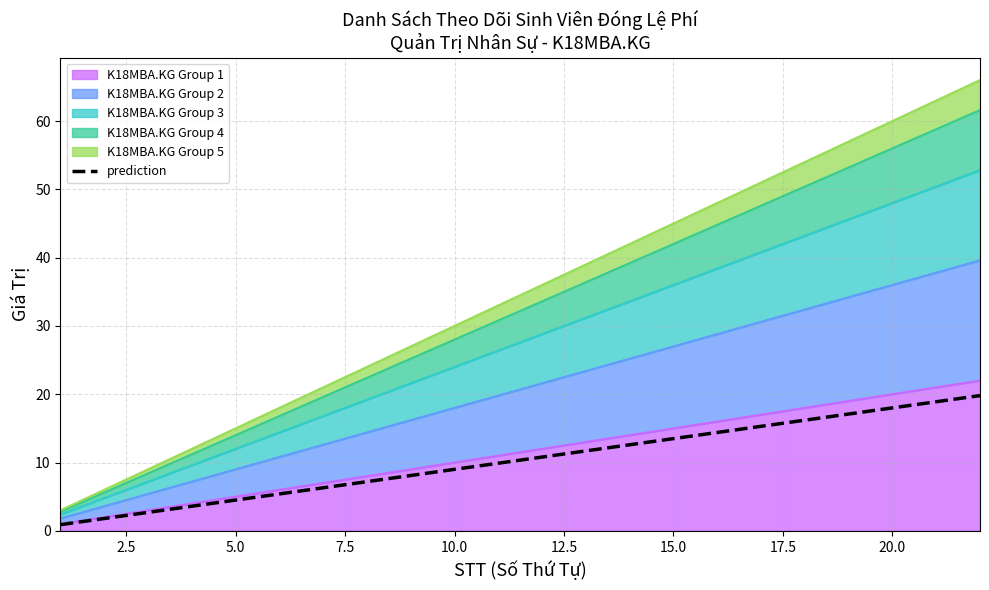

Reading left to right, transcribe all the data shown in this chart.

0.9	1.8	2.7	3.6	4.5	5.4	6.3	7.2	8.1	9.0	9.9	10.8	11.7	12.6	13.5	14.4	15.3	16.2	17.1	18.0	18.9	19.8